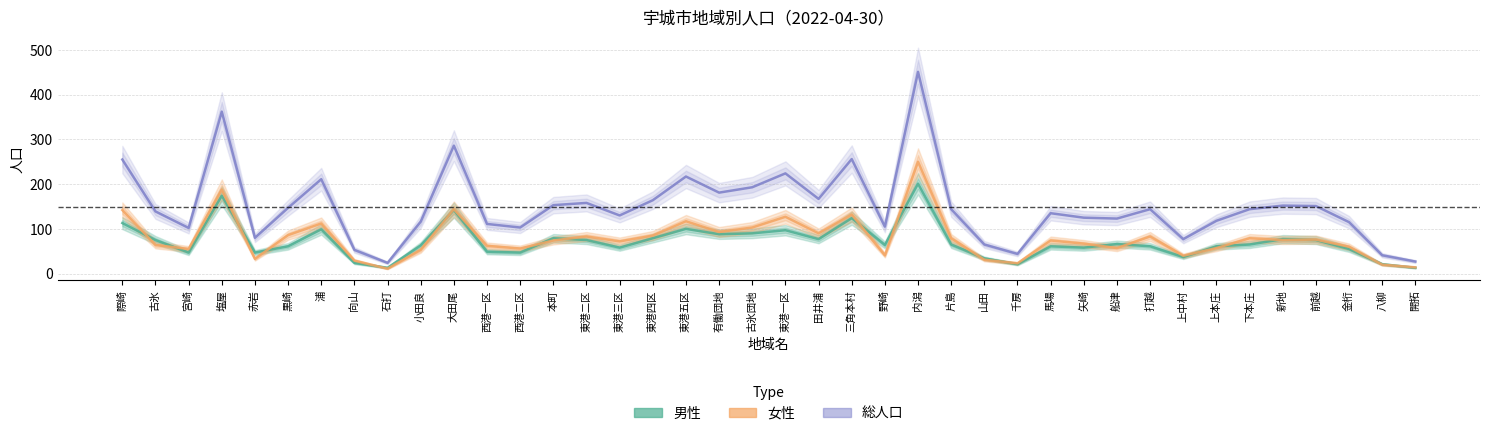

What position from the left is 西港二区?

13